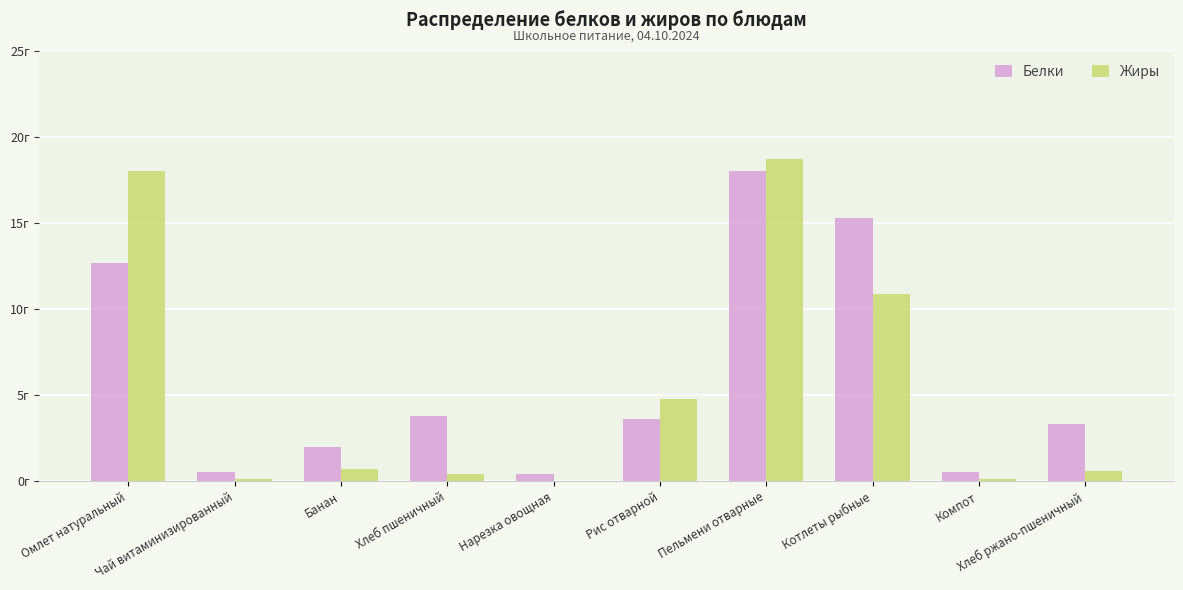

What are all the series names shown in the legend?

Белки, Жиры